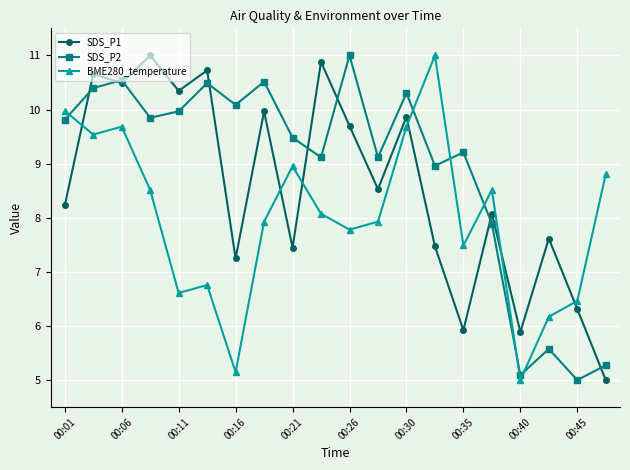

What is the difference between the maximum and minimum values in the SDS_P2 series?

6.0